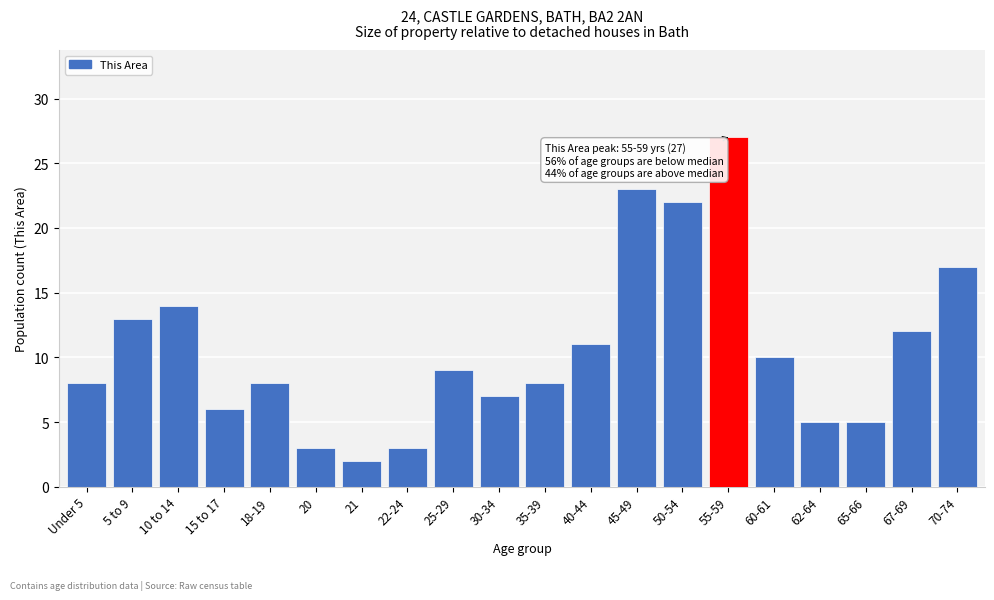

Reading left to right, transcribe all the data shown in this chart.

Under 5=8	5 to 9=13	10 to 14=14	15 to 17=6	18-19=8	20=3	21=2	22-24=3	25-29=9	30-34=7	35-39=8	40-44=11	45-49=23	50-54=22	55-59=27	60-61=10	62-64=5	65-66=5	67-69=12	70-74=17